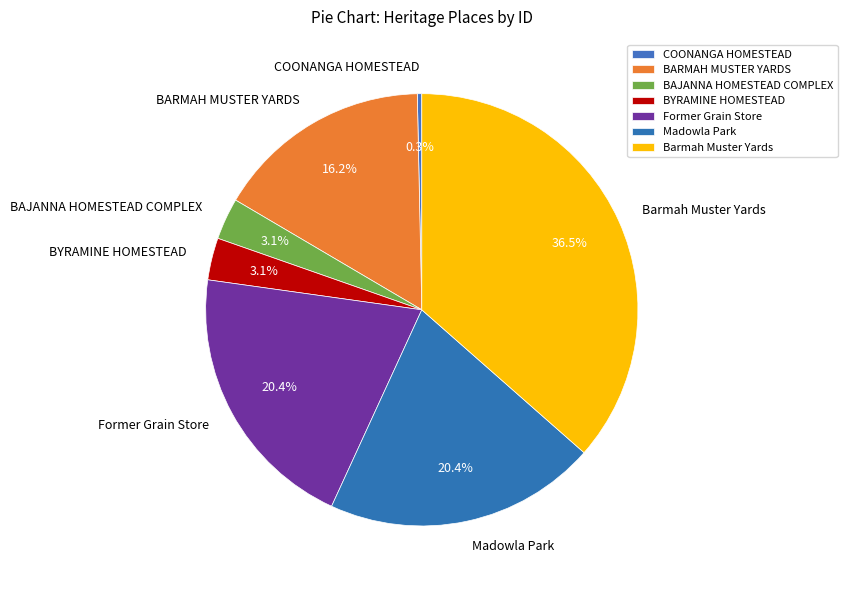

What percentage do BARMAH MUSTER YARDS and Barmah Muster Yards together represent?

52.7%